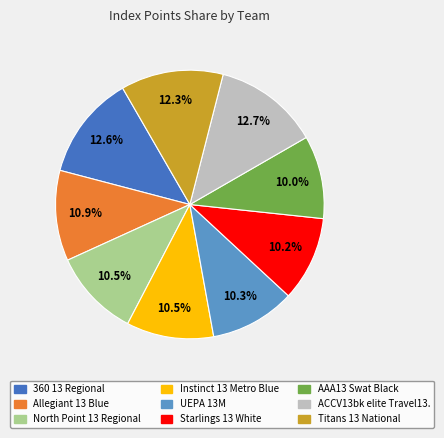

What portion of the pie excludes UEPA 13M?

89.7%